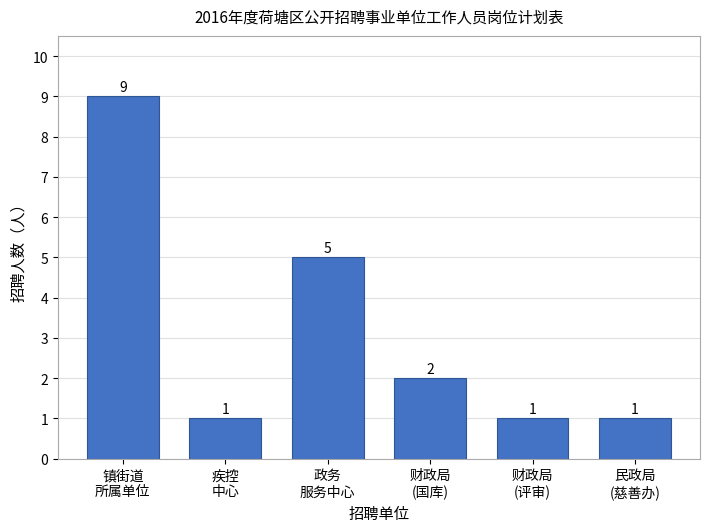

Reading right to left, list all the values displayed in this chart.

1	1	2	5	1	9